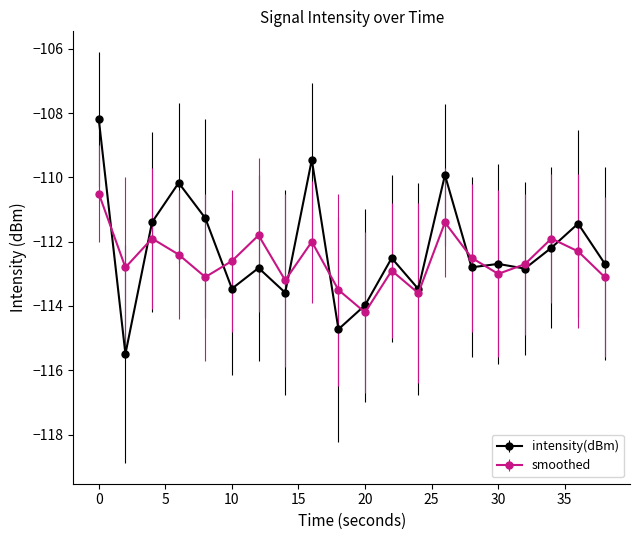

How many lines are shown in the chart?

2